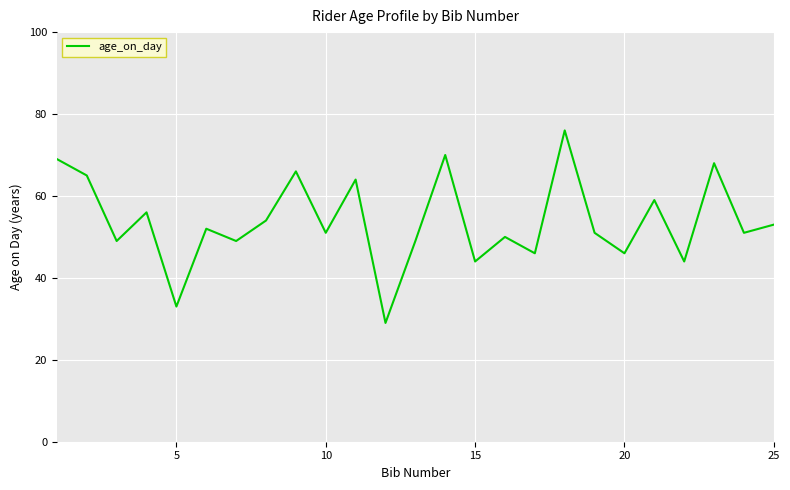

What is the difference between the maximum and minimum values?

47